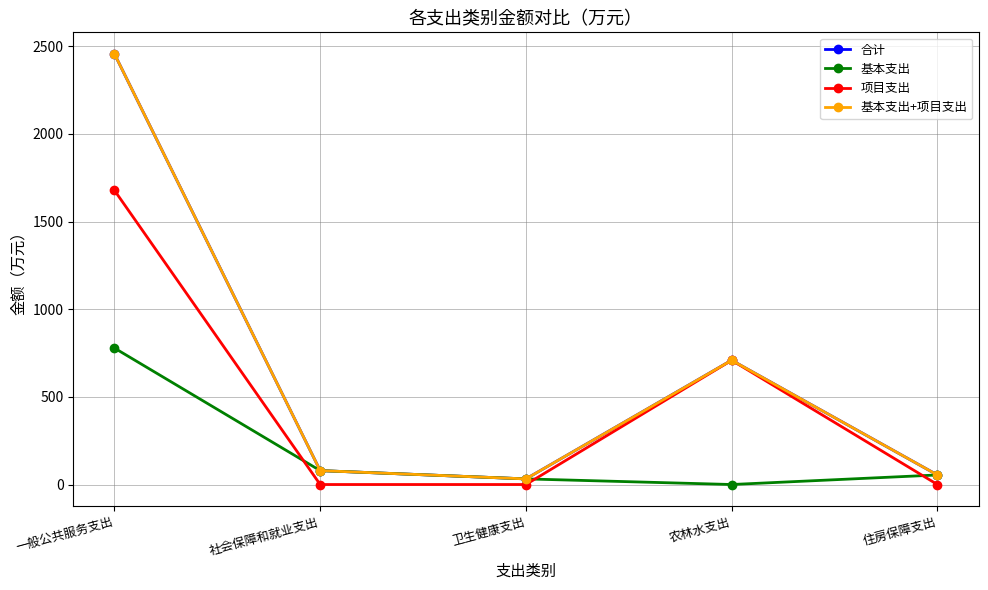

Does the chart have visible grid lines?

Yes